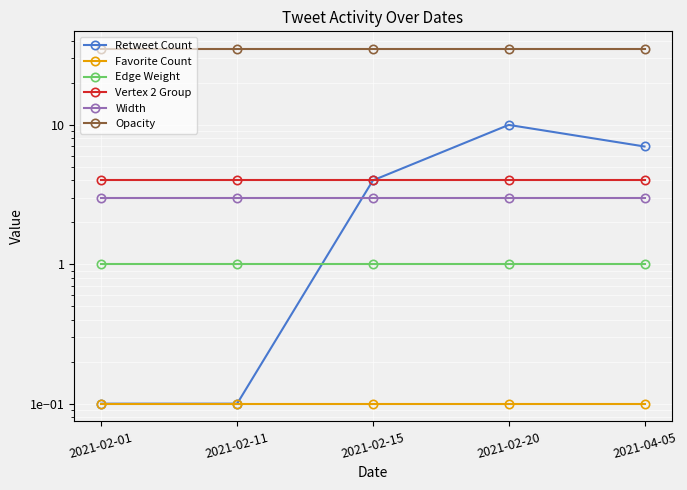

What is the difference between the maximum and second lowest values in the Retweet Count series?

9.9